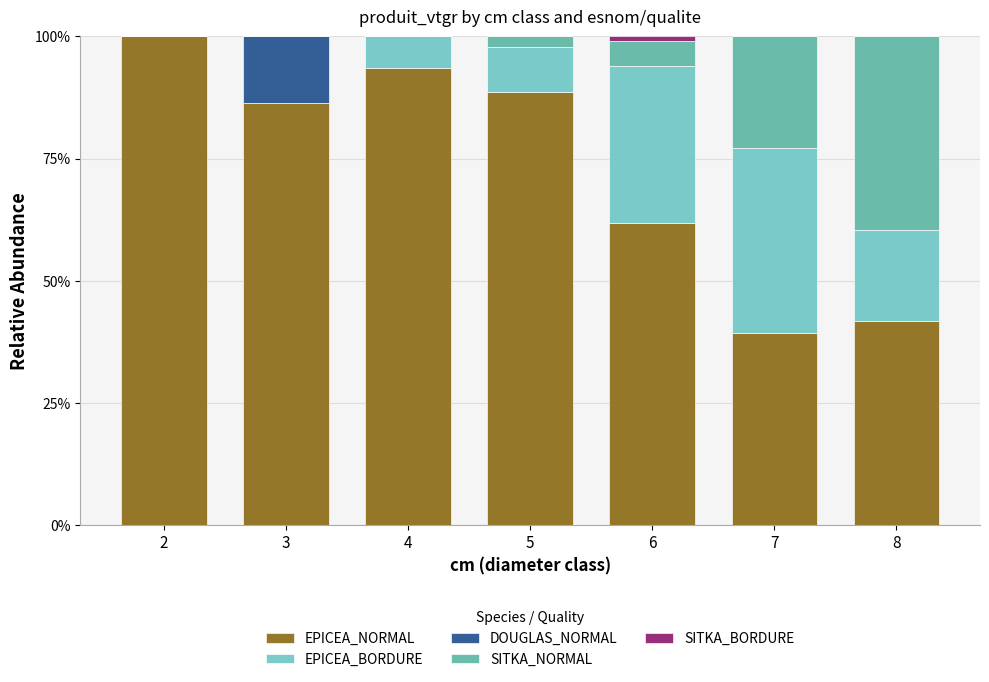

The EPICEA_NORMAL series shows 16.5 at 7. True or false?

False